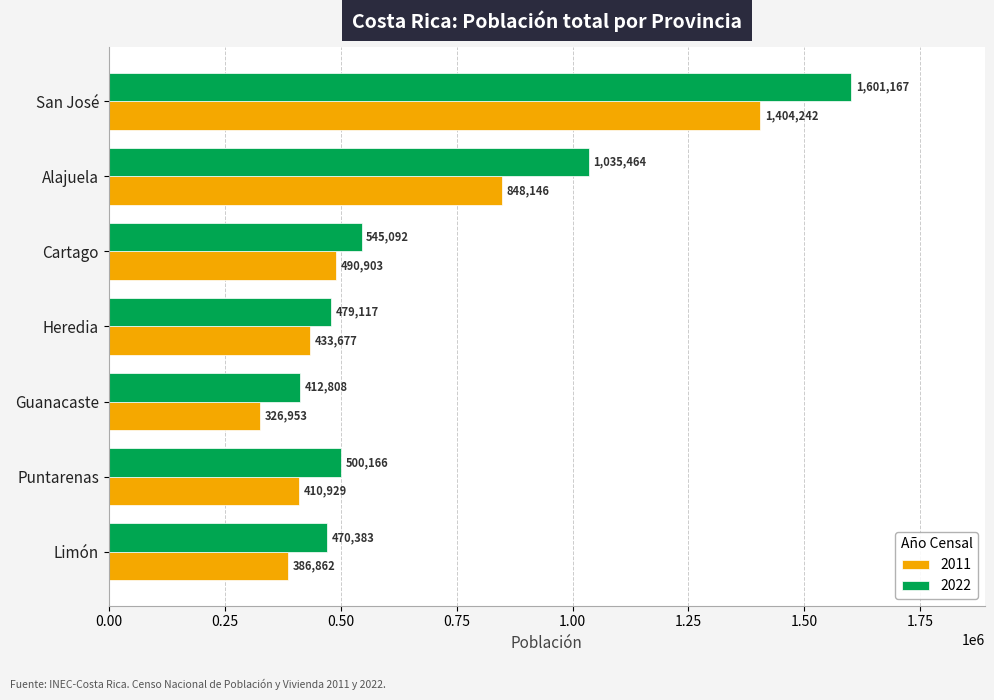

List the series in order of their overall mean, lowest first.

2011, 2022